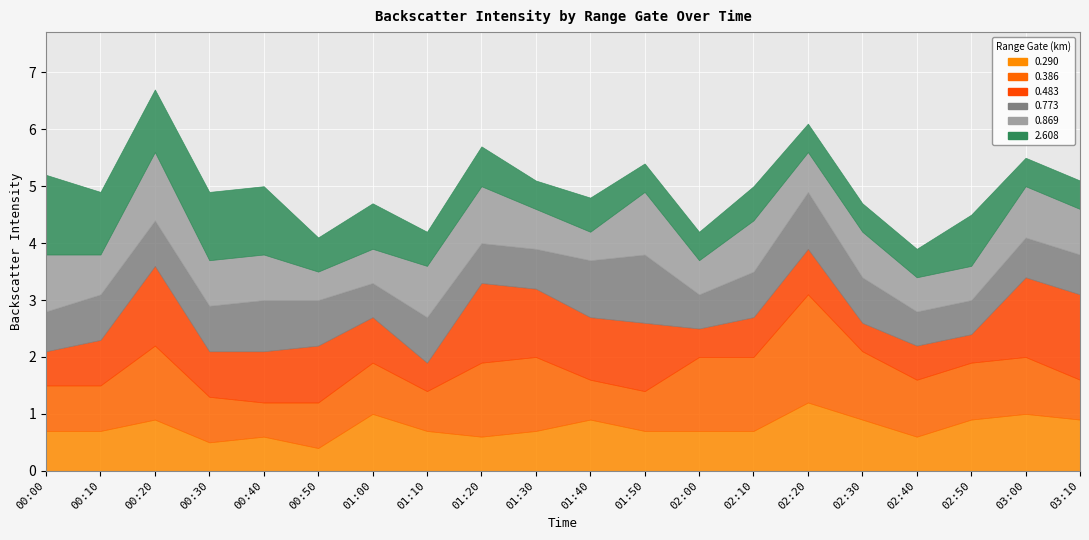

What is the minimum value for 0.386?

0.6